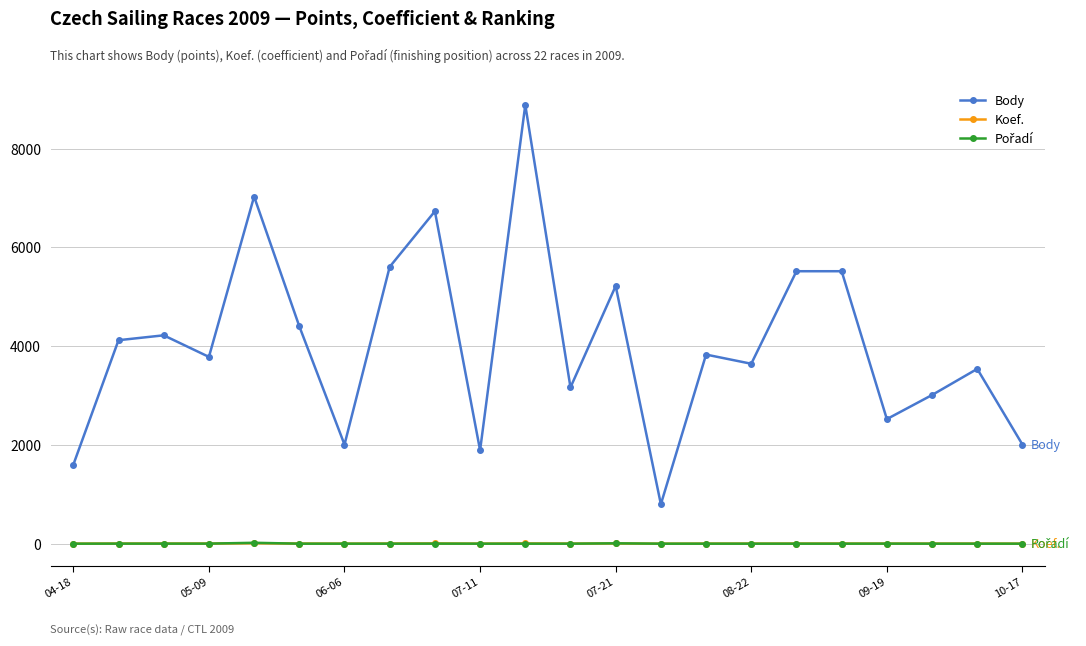

True or false: Body and Koef. cross at least once.

False